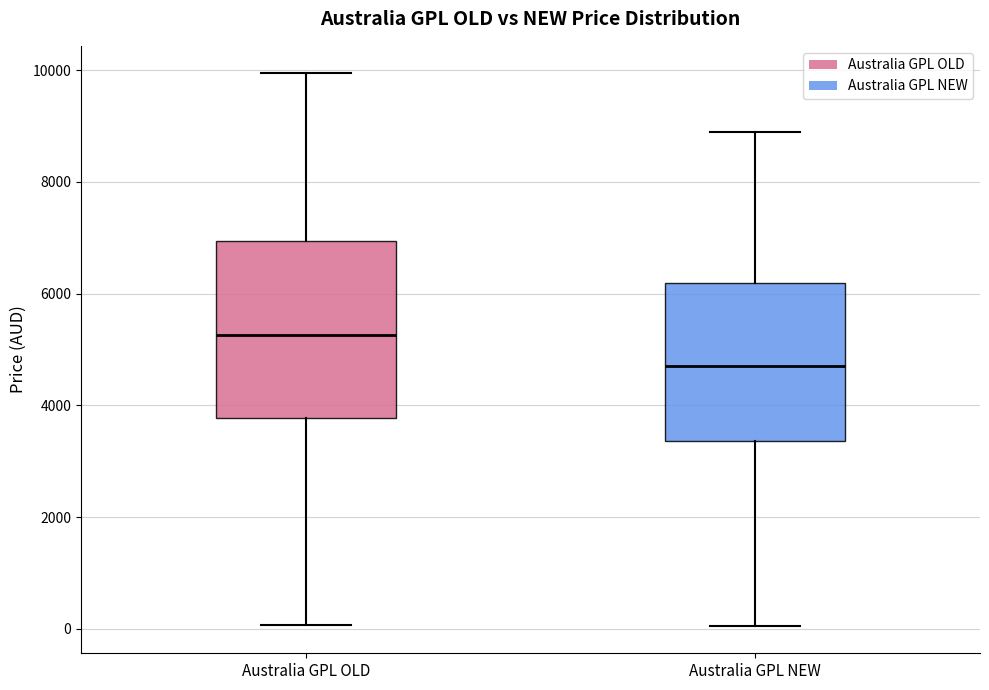

Reading left to right, transcribe this box plot: for each box, give where its median line is, the range the box spans, and where its two whiskers end, as read against the y-axis. The values are not printed on the chart, so give them approximately, as read against the axis.

Australia GPL OLD: median 5200, box 3800 to 7000, whiskers 0 to 10000
Australia GPL NEW: median 4800, box 3400 to 6200, whiskers 0 to 8800